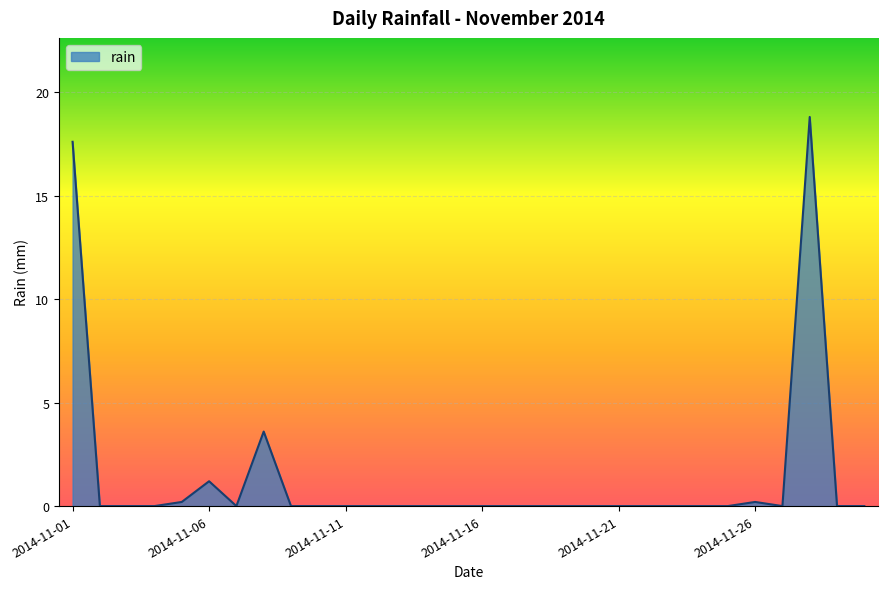

Does the chart display data point markers on the line(s)?

No